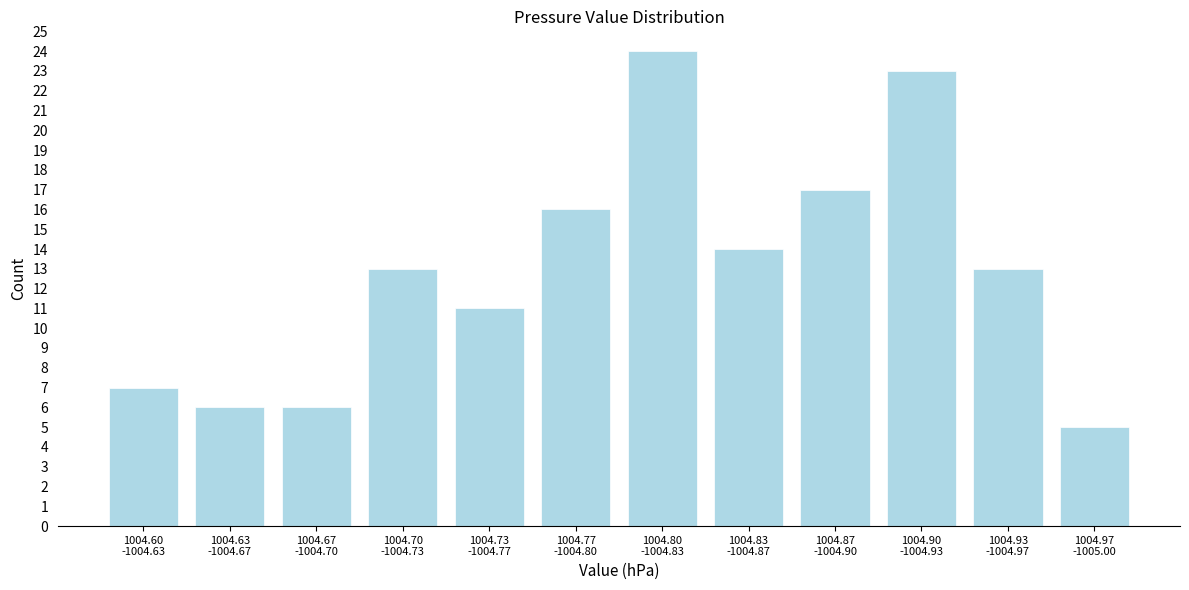

Reading left to right, extract all data points from this chart.

7	6	6	13	11	16	24	14	17	23	13	5